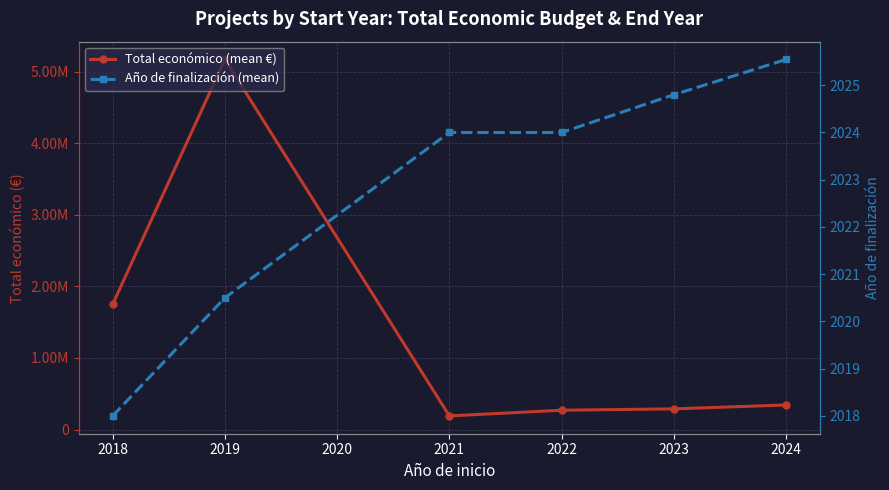

Between 2018 and 2023, which series saw the biggest shift?

Total económico (mean €)